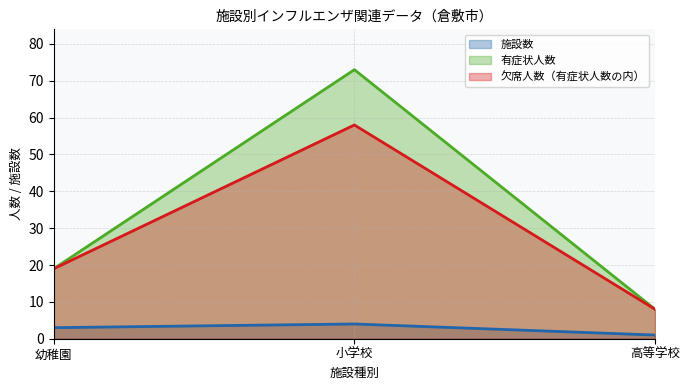

What is the sum of all 施設数 values?

8